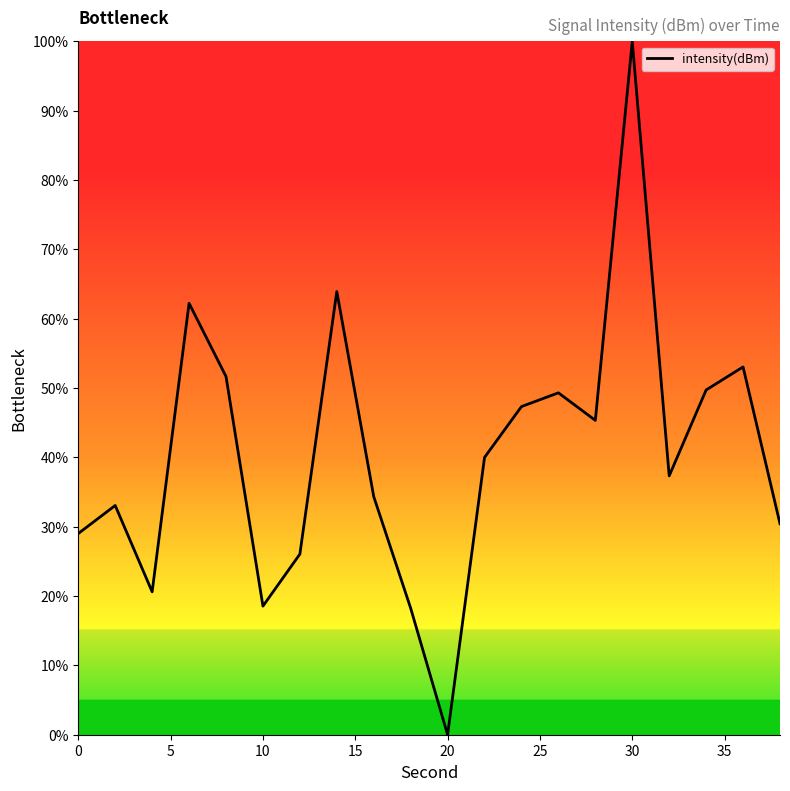

How many interior local peaks (higher than both neighbors) does the data have?

6